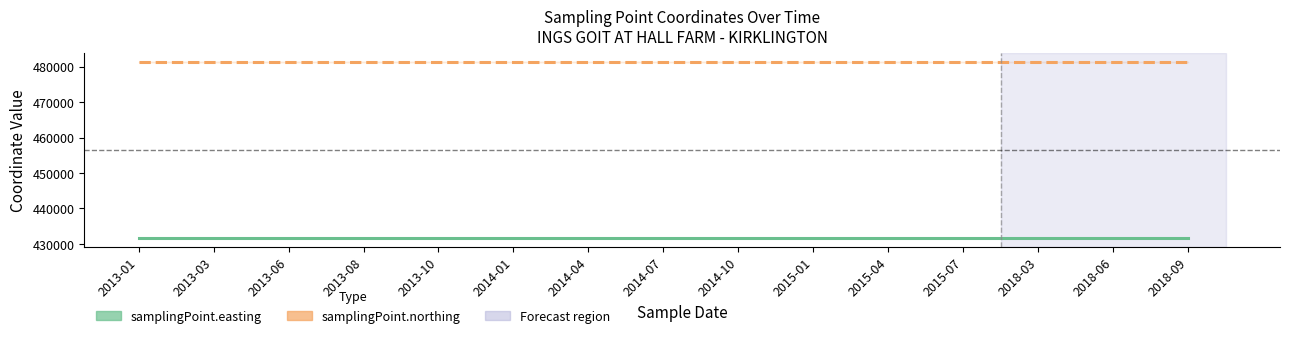

True or false: samplingPoint.northing has more than 0 interior local peaks.

False